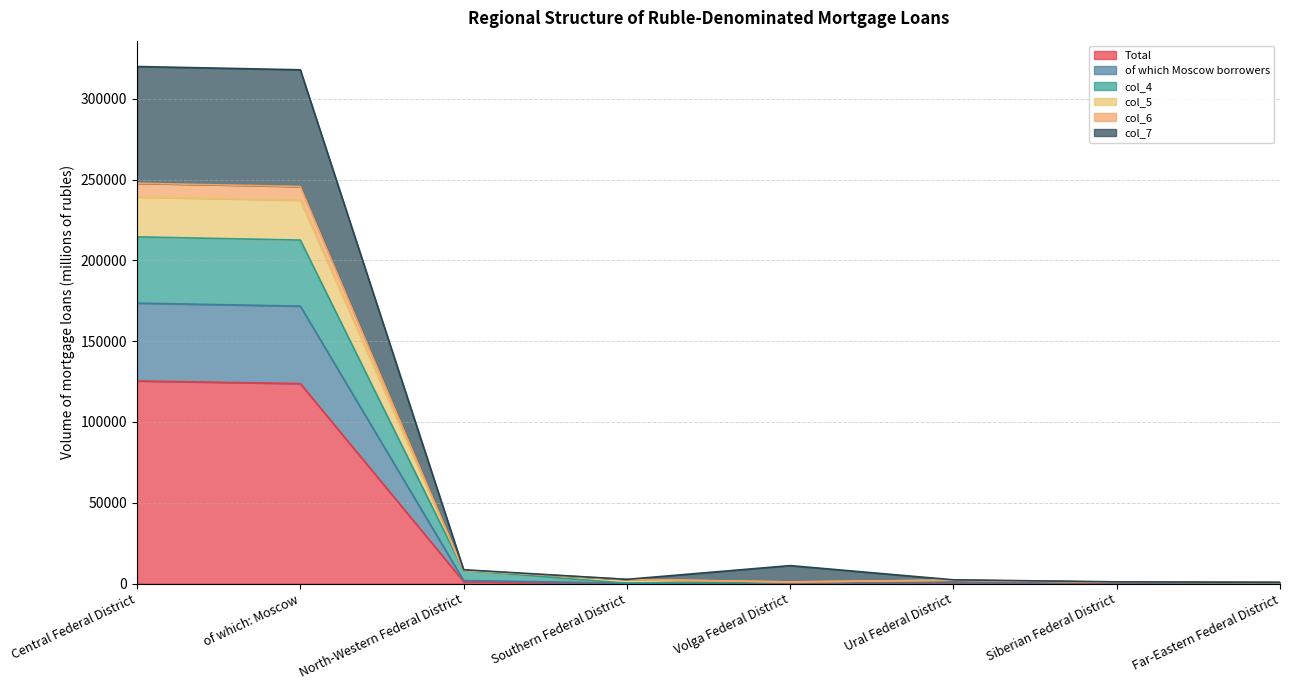

Count the number of categories in the chart.

8